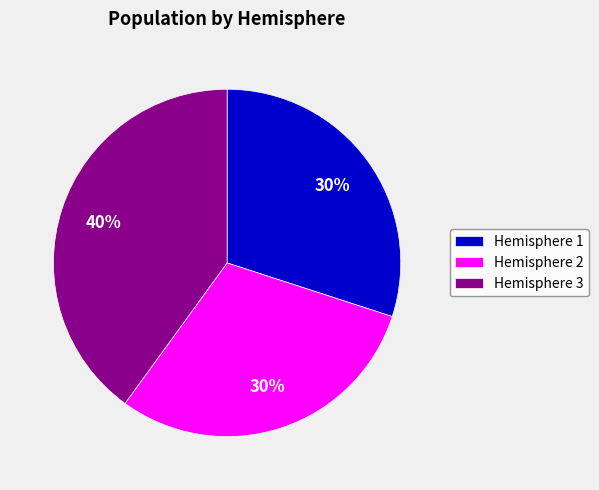

To the nearest percent, what portion does Hemisphere 1 represent?

30%